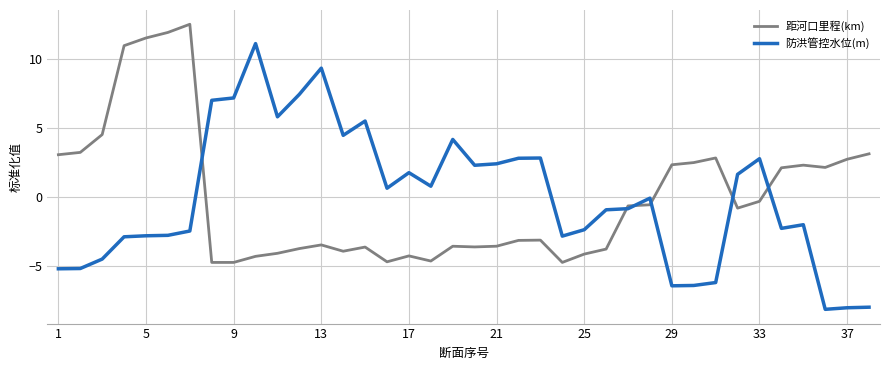

What is the lowest value of the 防洪管控水位(m) series?

-8.1